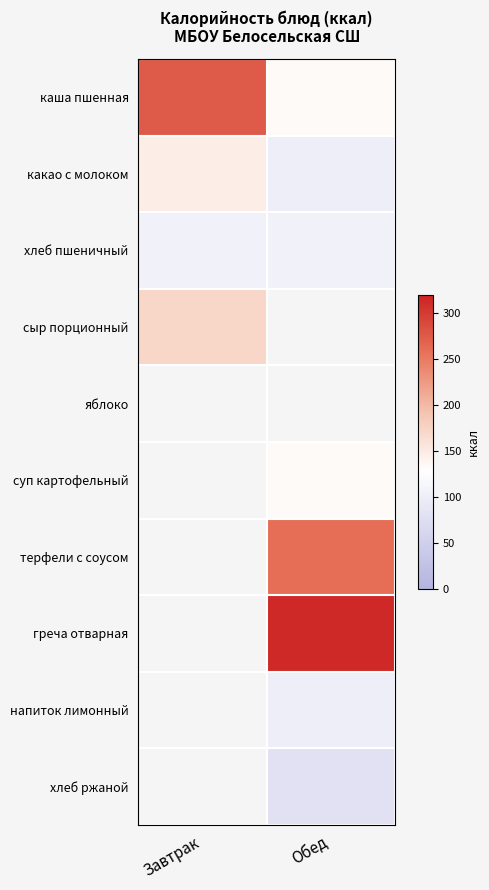

Which has a higher value, Завтрак or Обед?

Завтрак